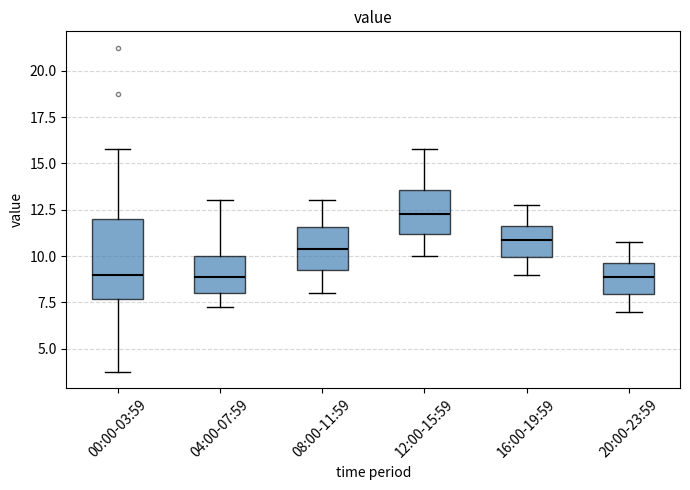

Reading left to right, read every box against the y-axis: the position of its median line, the range the box covers, and the ends of its whiskers. The values are not printed on the chart, so give them approximately, as read against the axis.

00:00-03:59: median 9.0, box 7.5 to 12.0, whiskers 4.0 to 16.0
04:00-07:59: median 9.0, box 8.0 to 10.0, whiskers 7.5 to 13.0
08:00-11:59: median 10.5, box 9.5 to 11.5, whiskers 8.0 to 13.0
12:00-15:59: median 12.5, box 11.0 to 13.5, whiskers 10.0 to 16.0
16:00-19:59: median 11.0, box 10.0 to 11.5, whiskers 9.0 to 13.0
20:00-23:59: median 9.0, box 8.0 to 9.5, whiskers 7.0 to 11.0